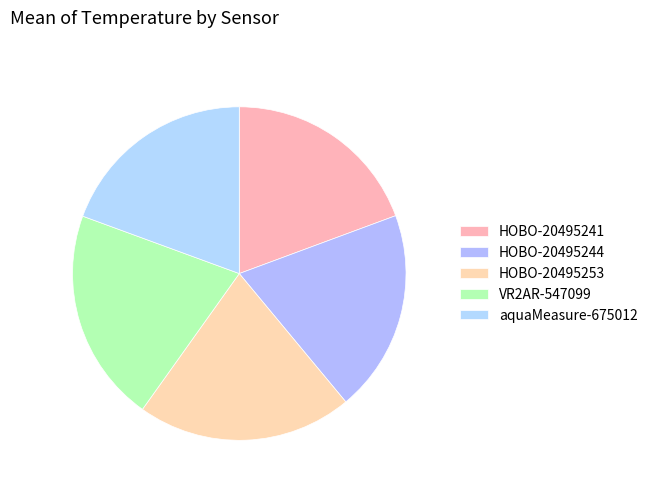

How many slices are in this pie chart?

5